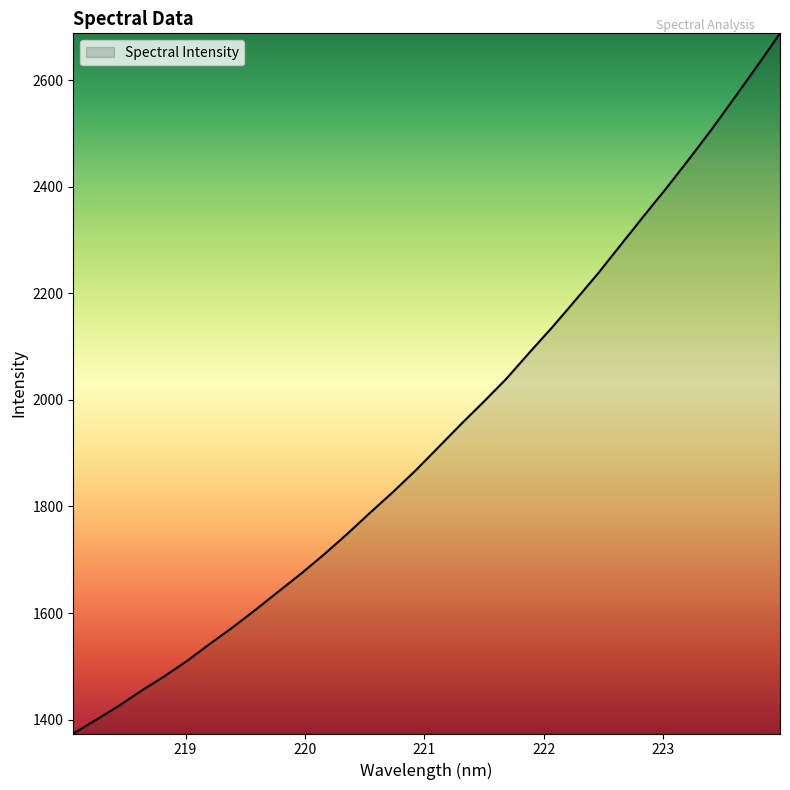

How many values are below 1910?

16